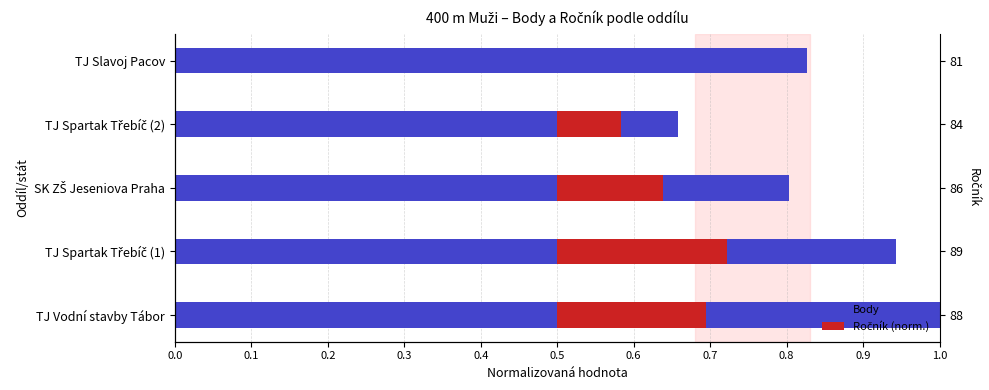

What is the spread (max minus min) of values at TJ Slavoj Pacov?

0.8